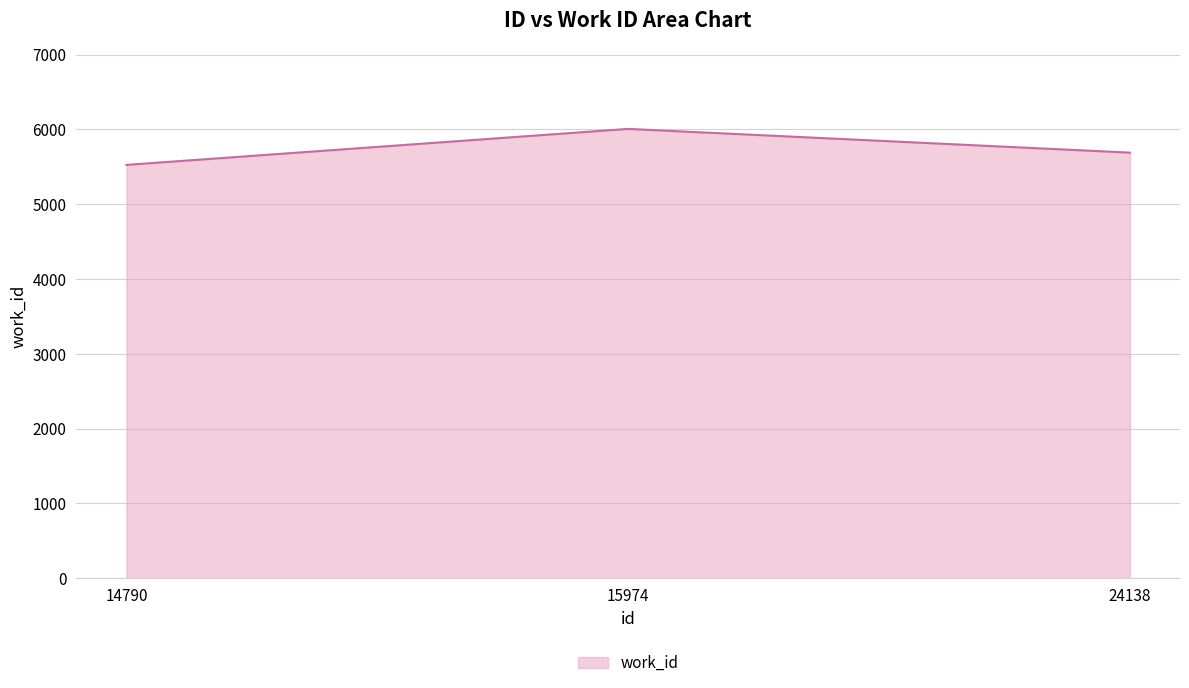

The chart shows a value of 8271 at 24138. True or false?

False